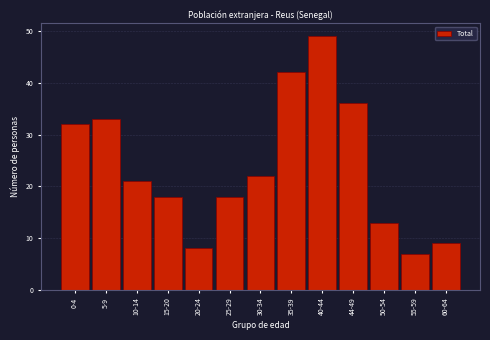

Reading left to right, extract all data points from this chart.

0-4=32	5-9=33	10-14=21	15-20=18	20-24=8	25-29=18	30-34=22	35-39=42	40-44=49	44-49=36	50-54=13	55-59=7	60-64=9